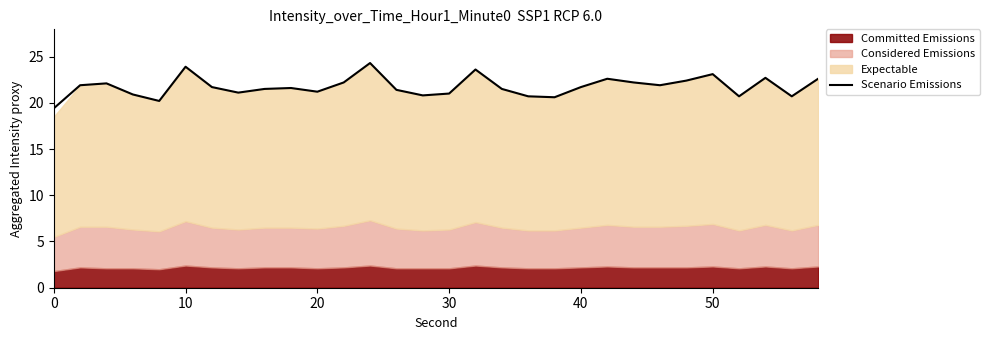

What is the maximum value for Scenario Emissions?

24.3